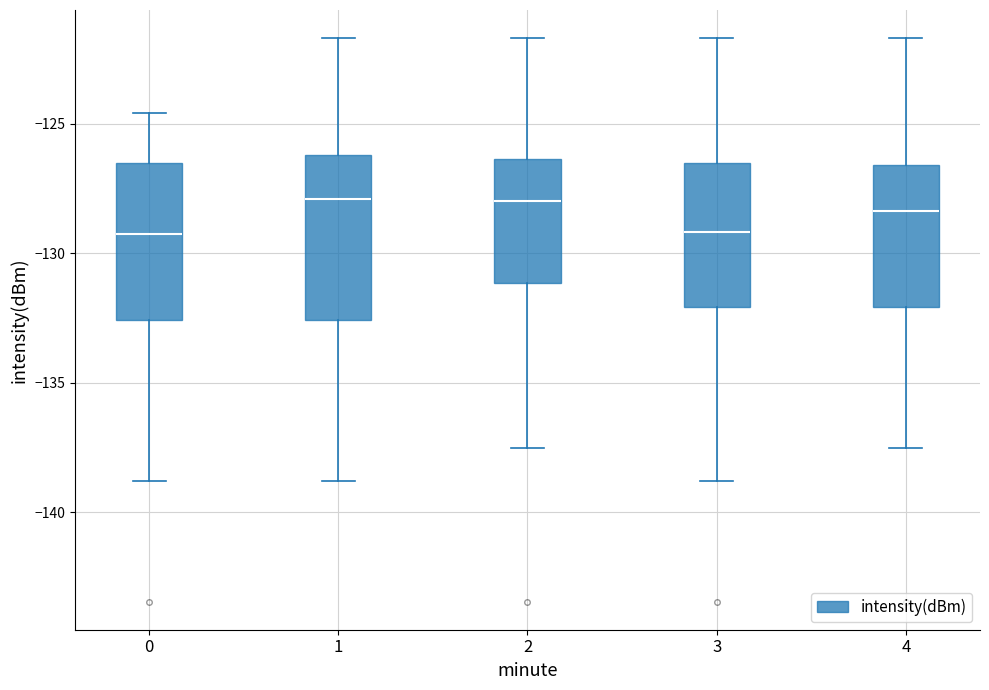

Reading left to right, read every box against the y-axis: the position of its median line, the range the box covers, and the ends of its whiskers. The values are not printed on the chart, so give them approximately, as read against the axis.

0: median -129.0, box -132.5 to -126.5, whiskers -139.0 to -124.5
1: median -128.0, box -132.5 to -126.0, whiskers -139.0 to -121.5
2: median -128.0, box -131.0 to -126.5, whiskers -137.5 to -121.5
3: median -129.0, box -132.0 to -126.5, whiskers -139.0 to -121.5
4: median -128.5, box -132.0 to -126.5, whiskers -137.5 to -121.5